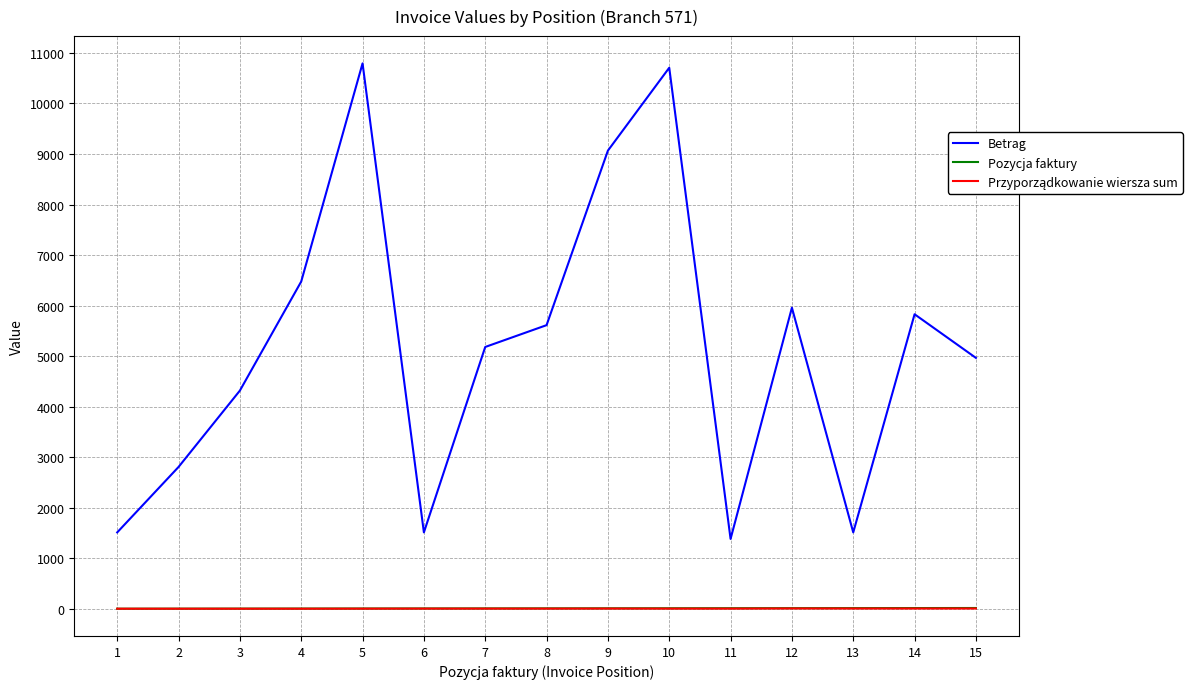

True or false: Pozycja faktury and Betrag intersect in this chart.

False